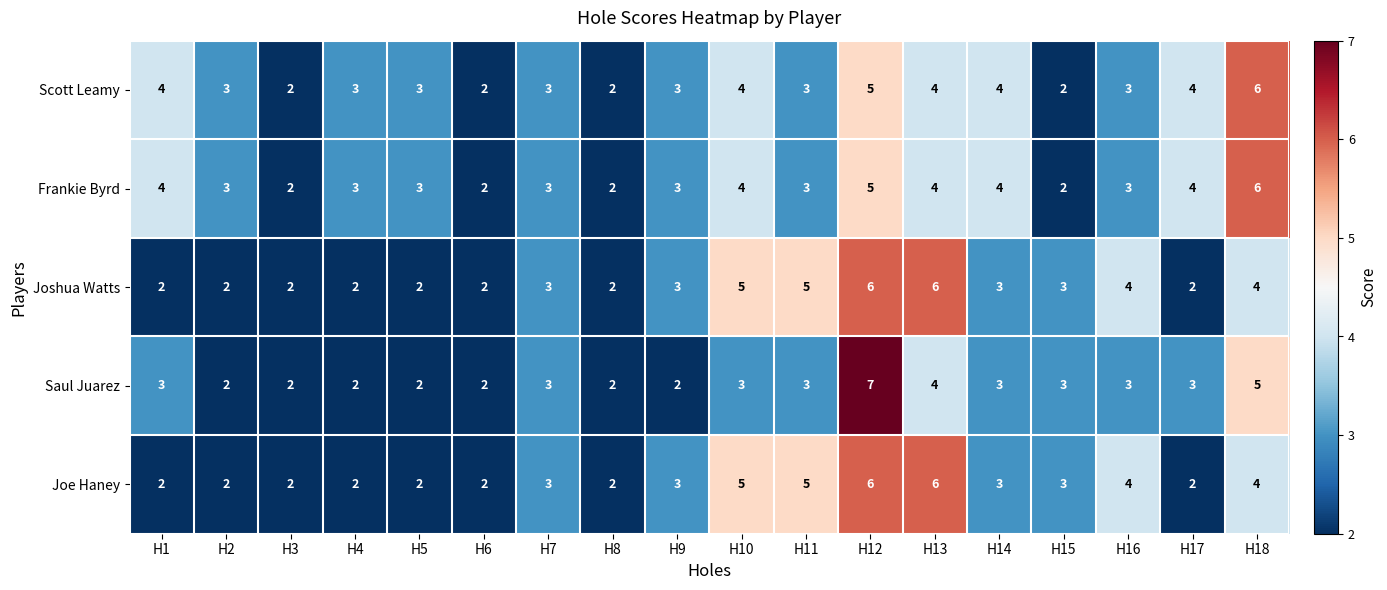

Between H7 and H12, which series saw the biggest shift?

Saul Juarez